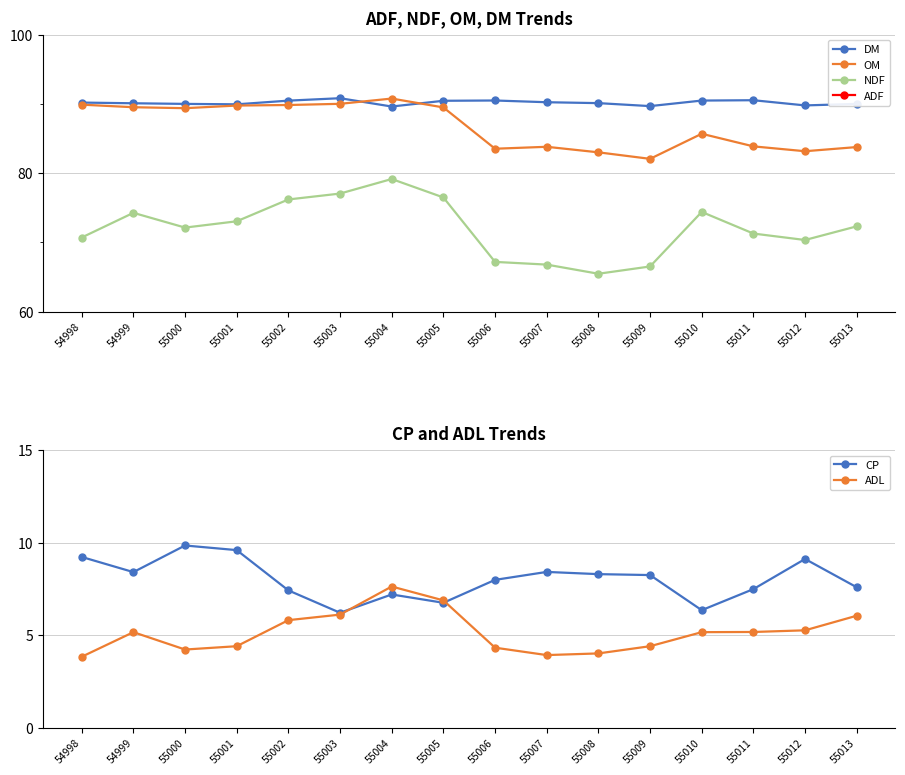

How many data points in OM are above 89?

8